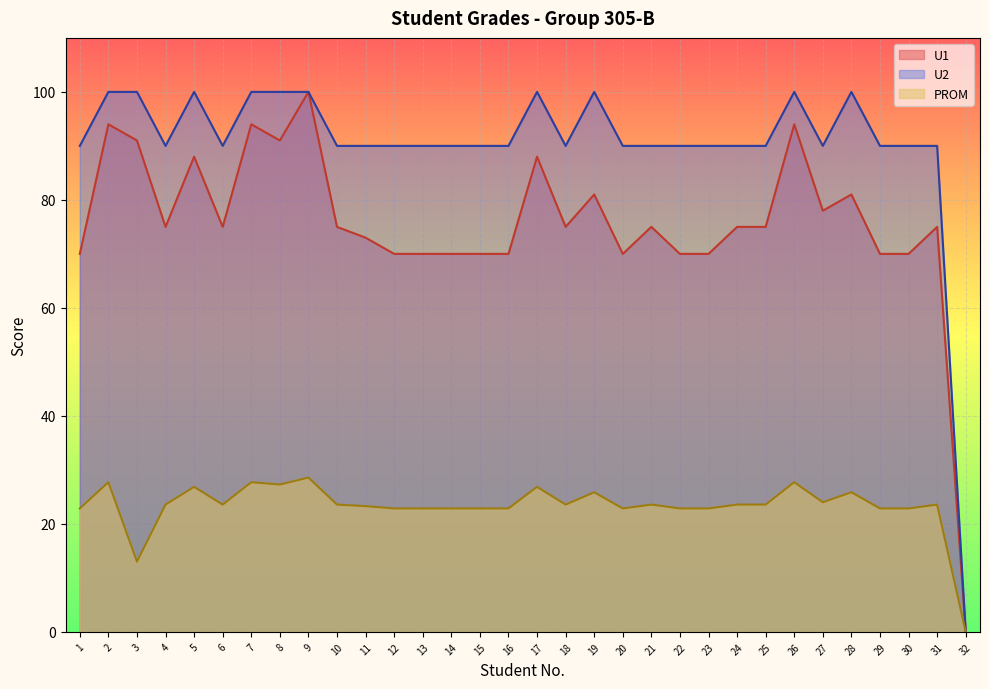

What value does the U1 series have at 7?

94.0